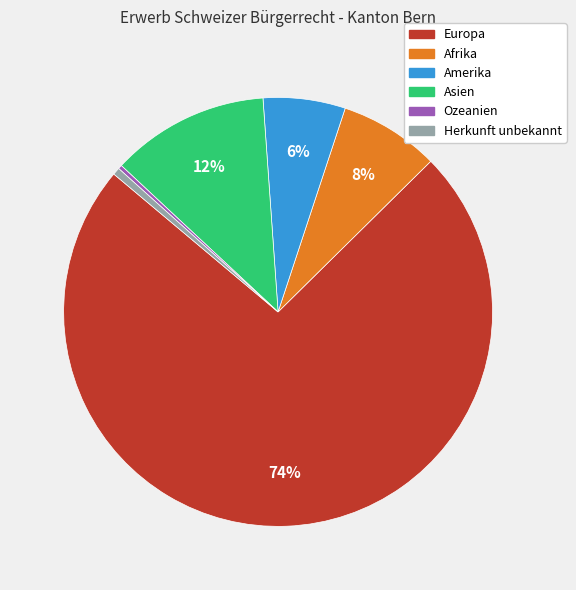

Between Amerika and Asien, which is larger?

Asien